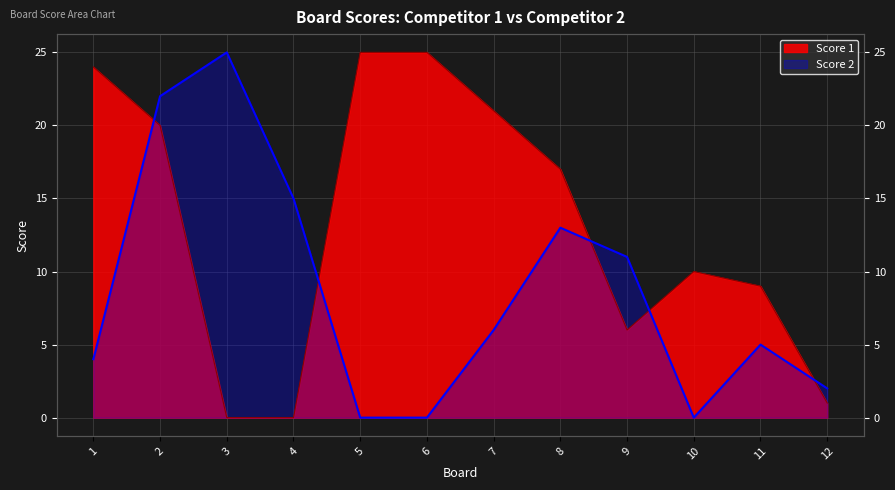

Reading left to right, transcribe all the data shown in this chart.

Score 1: 1=24	2=20	3=0	4=0	5=25	6=25	7=21	8=17	9=6	10=10	11=9	12=1
Score 2: 1=4	2=22	3=25	4=15	5=0	6=0	7=6	8=13	9=11	10=0	11=5	12=2